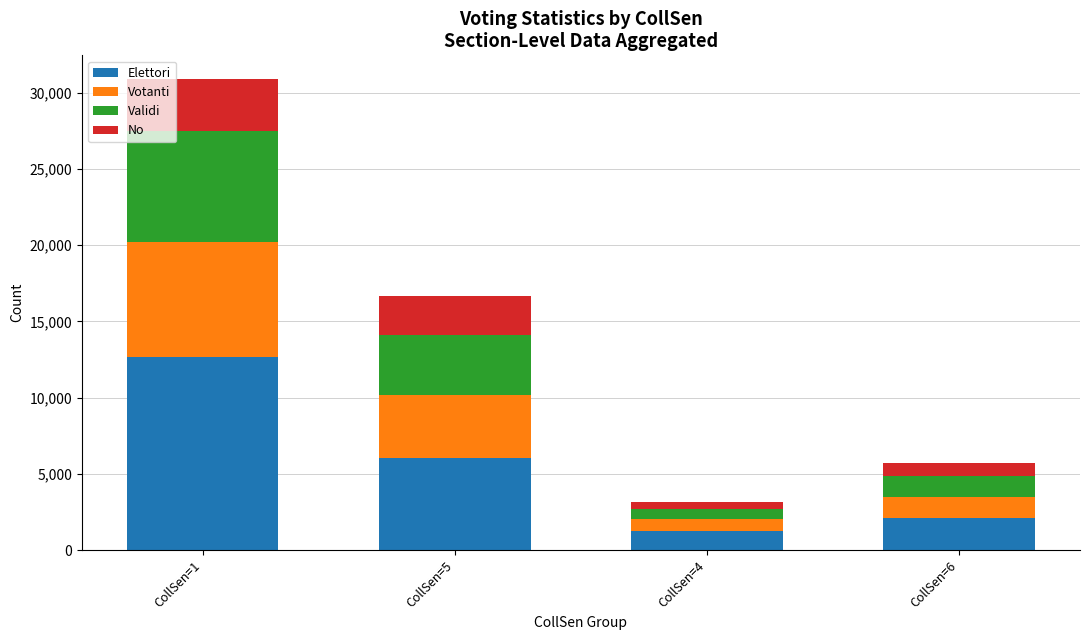

The value of Elettori at CollSen=5 is 6021. True or false?

True